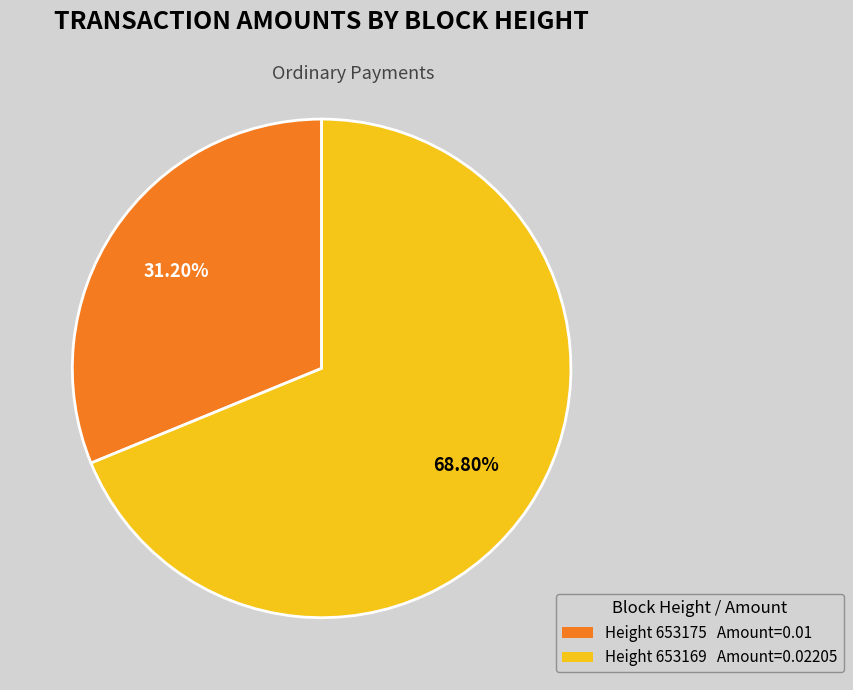

What is the majority slice?

Height 653169 Amount=0.02205